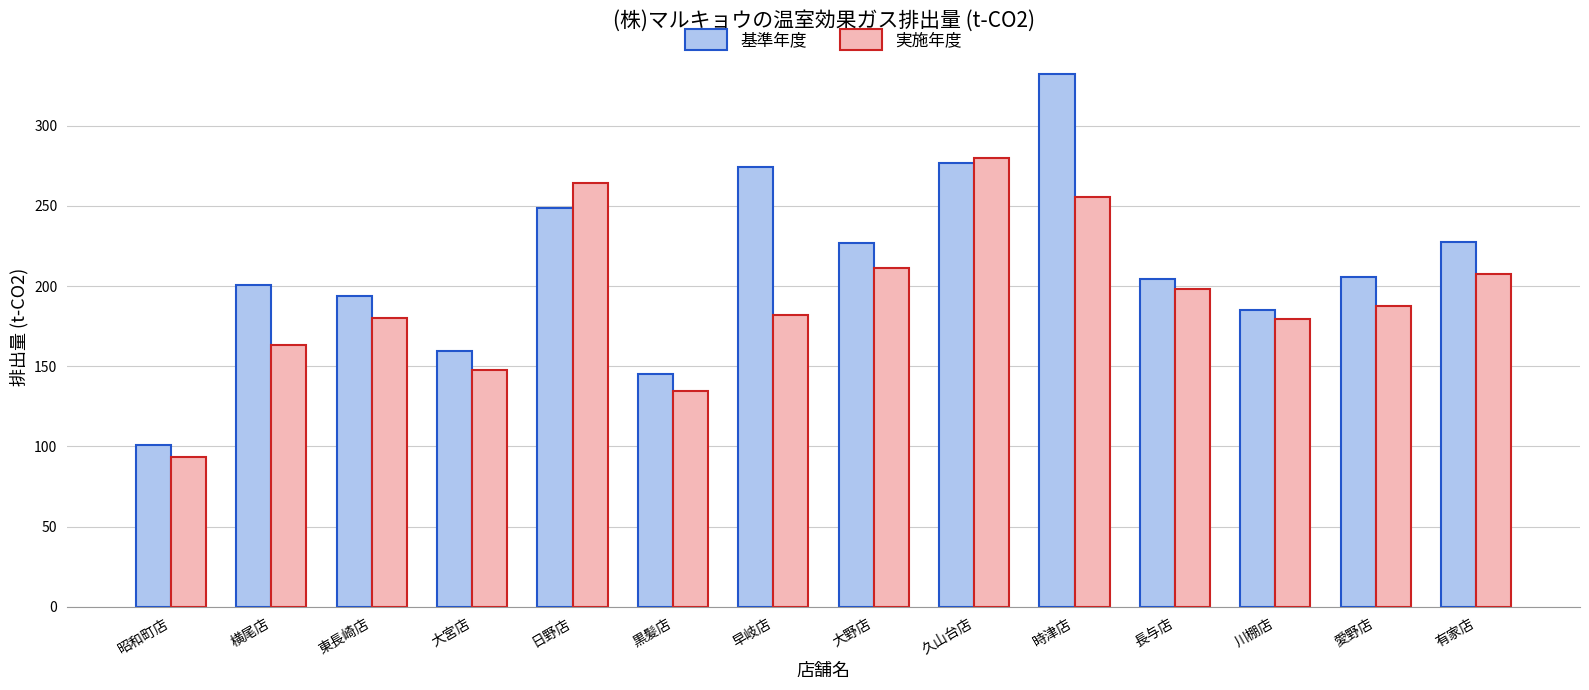

True or false: 実施年度 has a value of 179.7 at 川棚店.

True